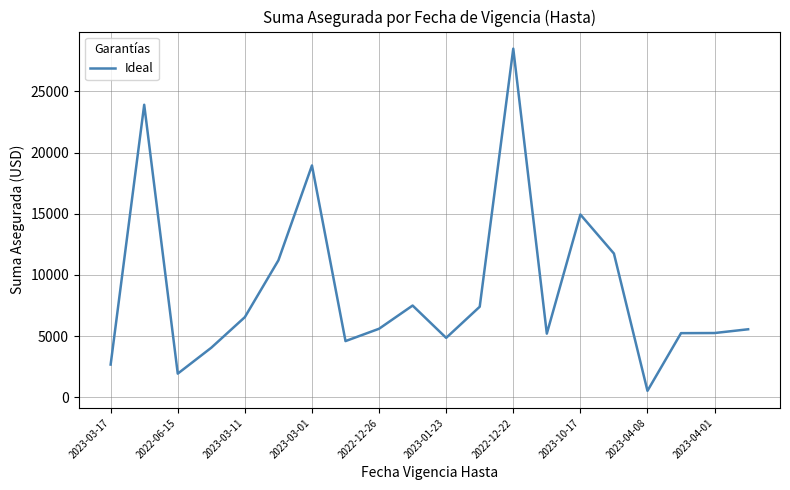

What is the maximum value shown in the chart?

28501.2